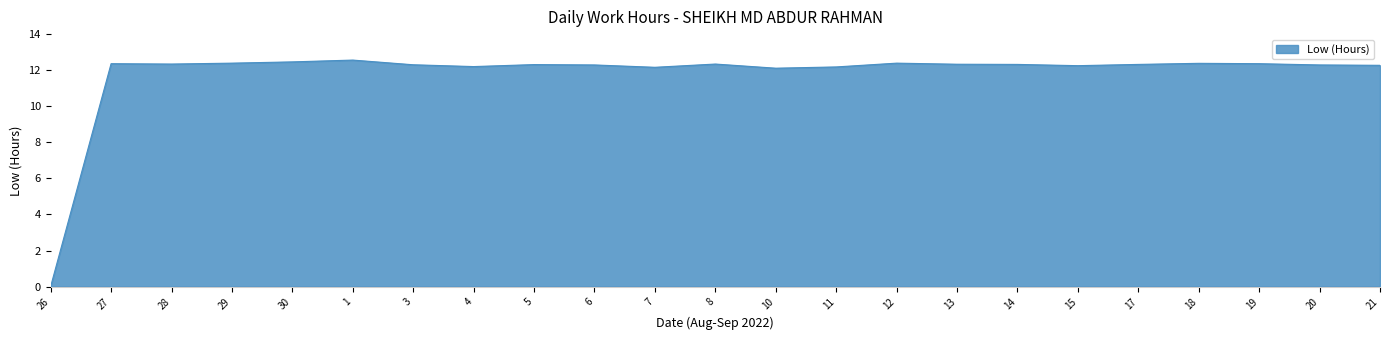

What position from the left is 15?

18